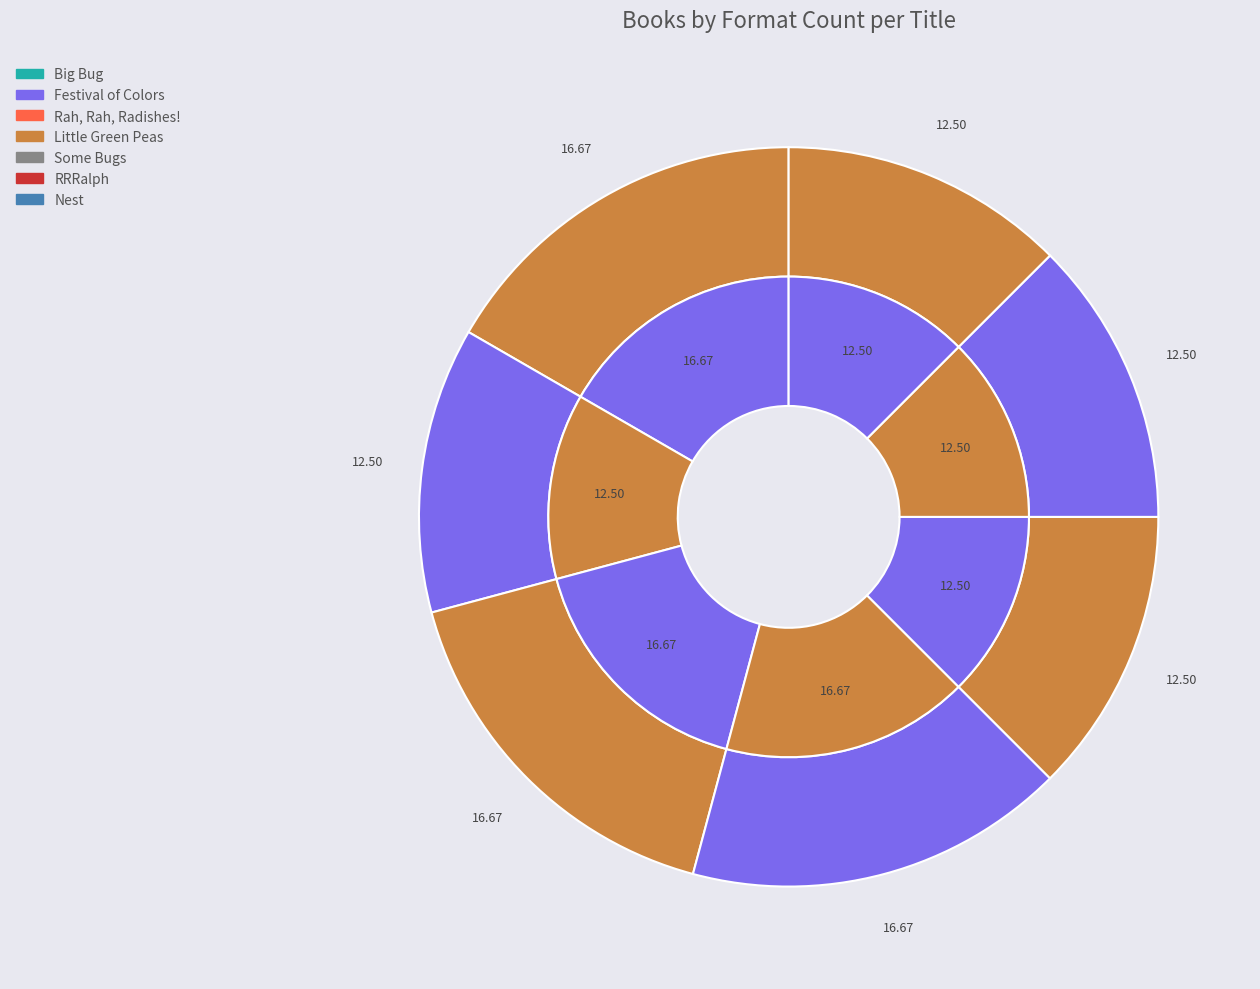

The Rah, Rah, Radishes! slice represents 1% of the pie. True or false?

False